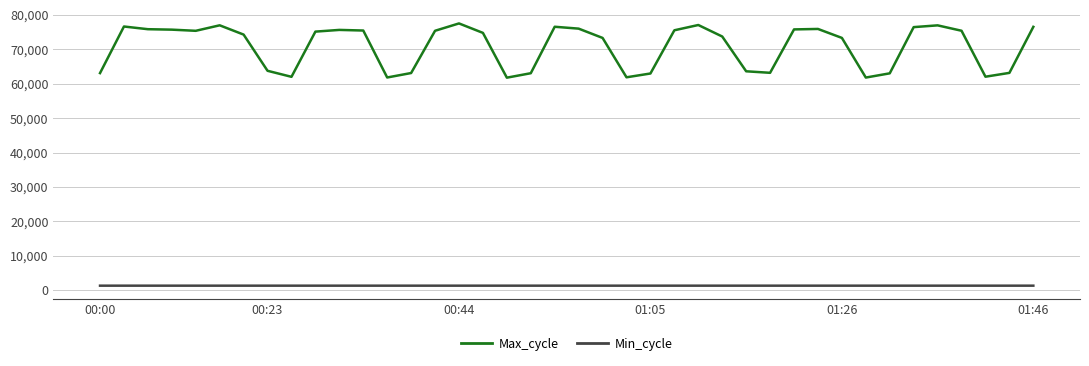

Which series has the largest total across all categories?

Max_cycle